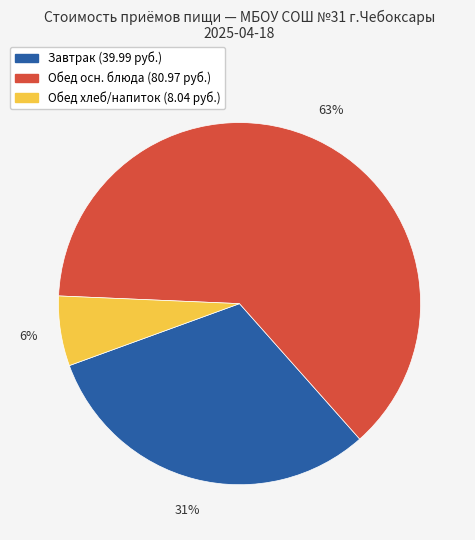

Is there any slice that represents more than half of the pie?

Yes